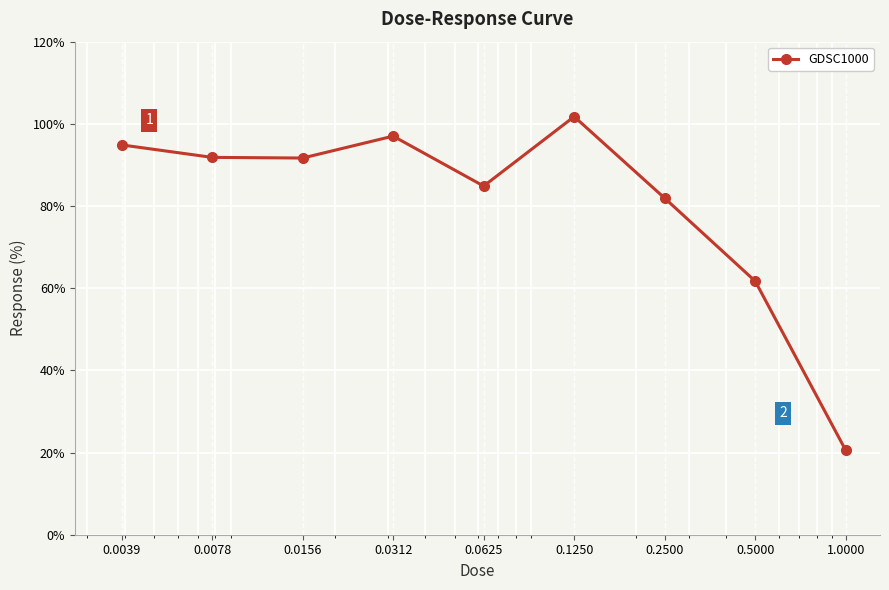

True or false: the data has more than 0 interior local peaks.

True